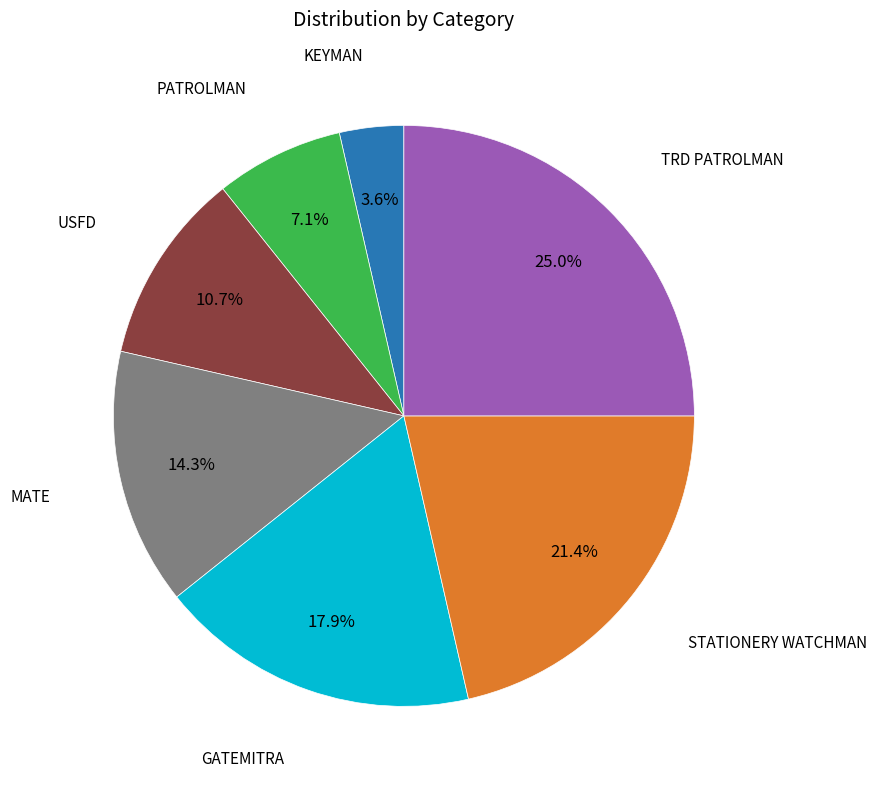

Rank the categories by value from lowest to highest.

KEYMAN, PATROLMAN, USFD, MATE, GATEMITRA, STATIONERY WATCHMAN, TRD PATROLMAN